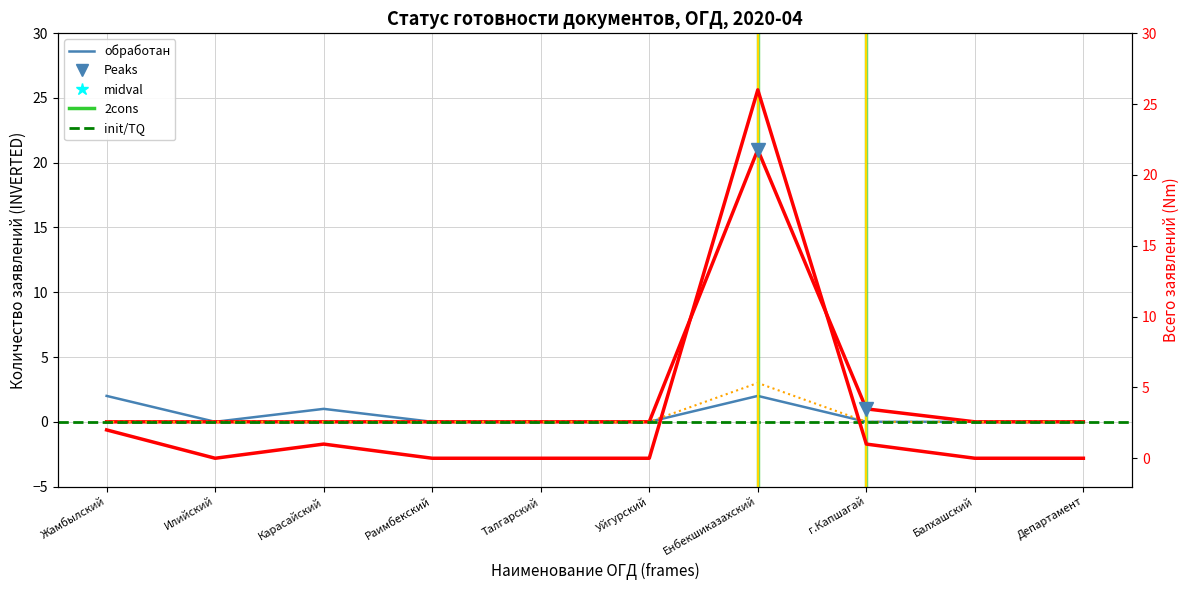

How many data points in передан на выдачу are above 0?

2